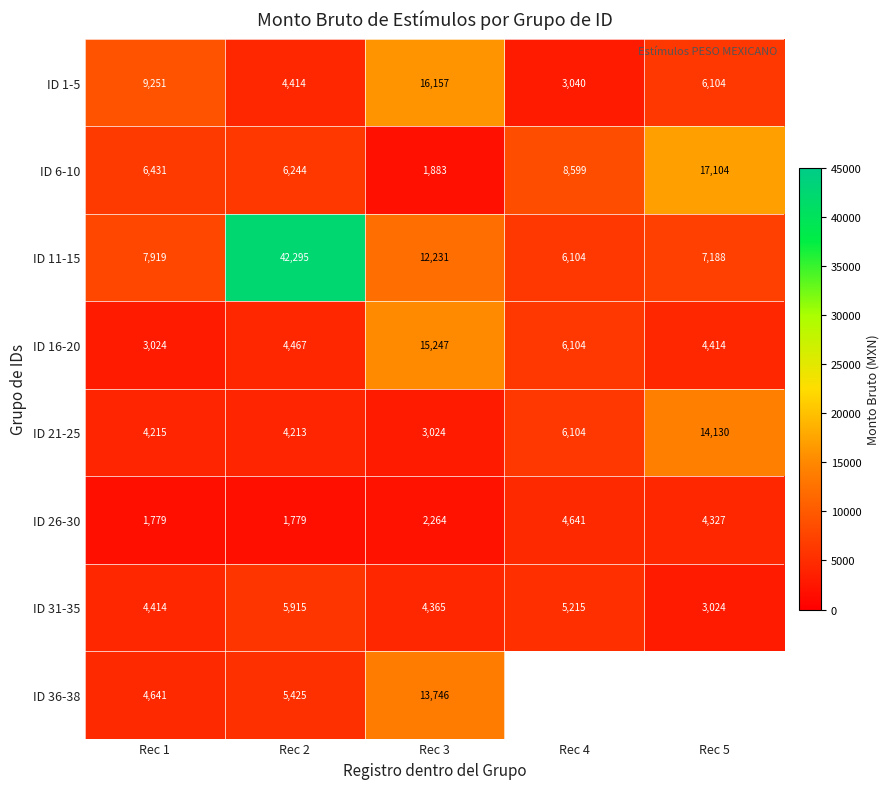

What is the approximate value of ID 16-20 at Rec 1, to the nearest 50?

3000